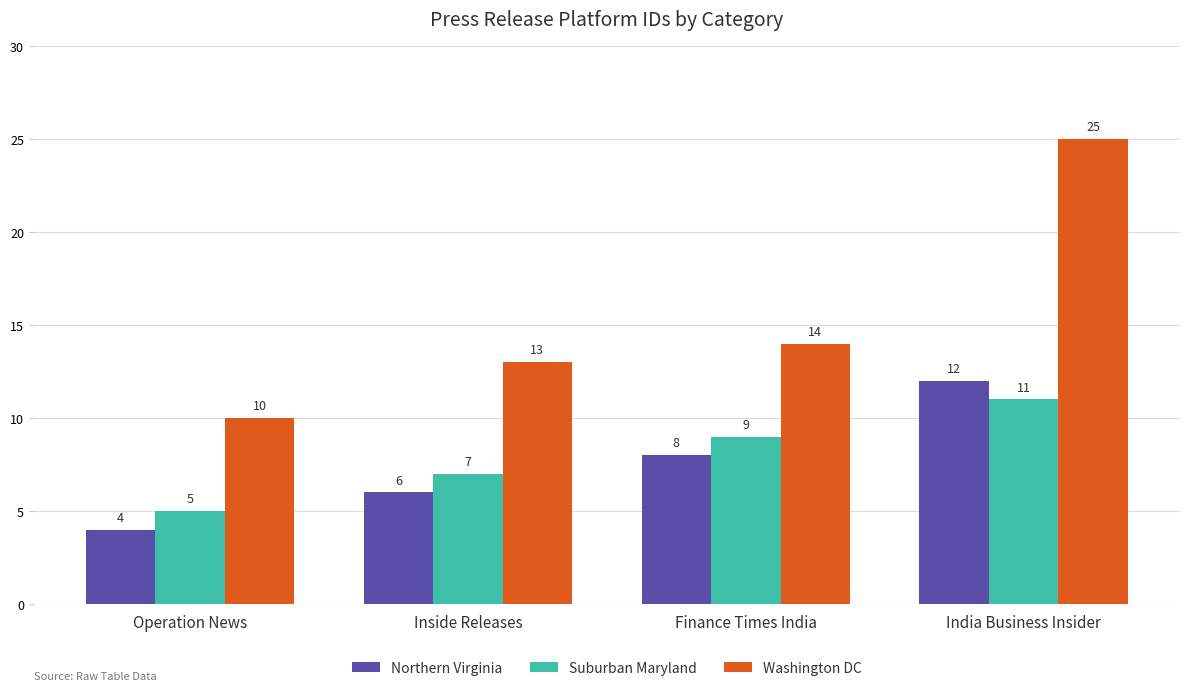

What is the spread (max minus min) of values at Operation News?

6